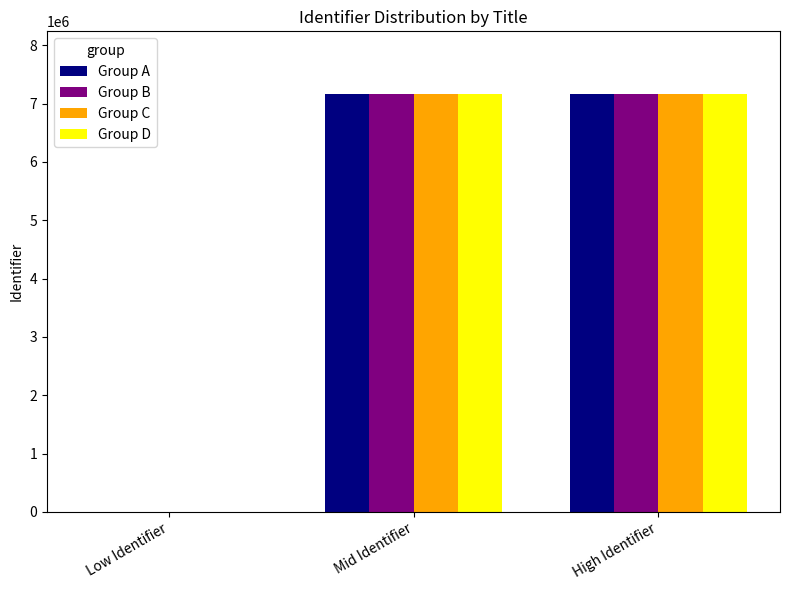

The Group D series shows 7163197 at Mid Identifier. True or false?

True